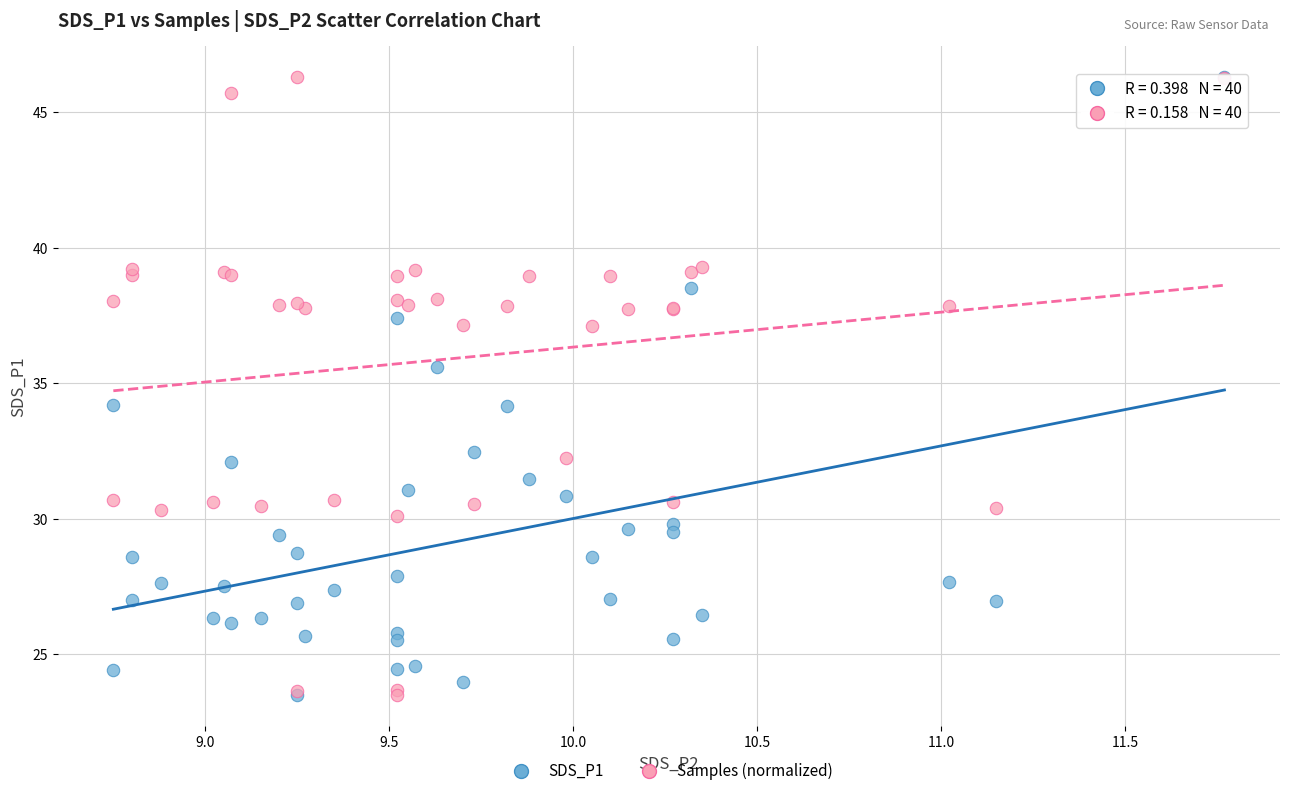

What are all the series names shown in the legend?

SDS_P1, Samples (normalized)